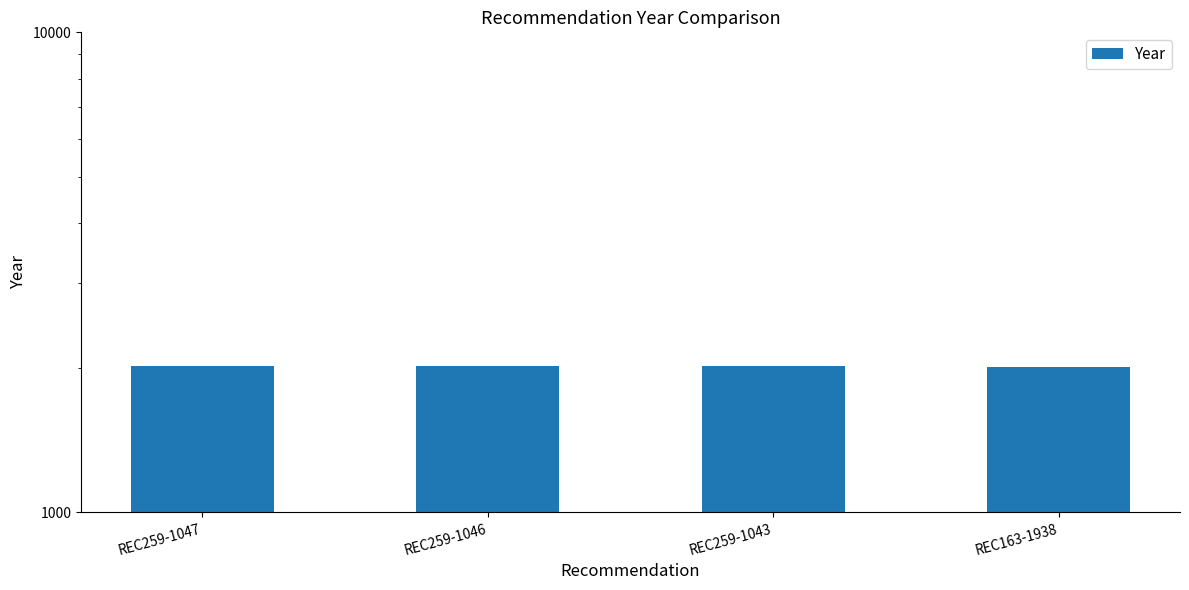

The value at REC259-1047 is 982. True or false?

False